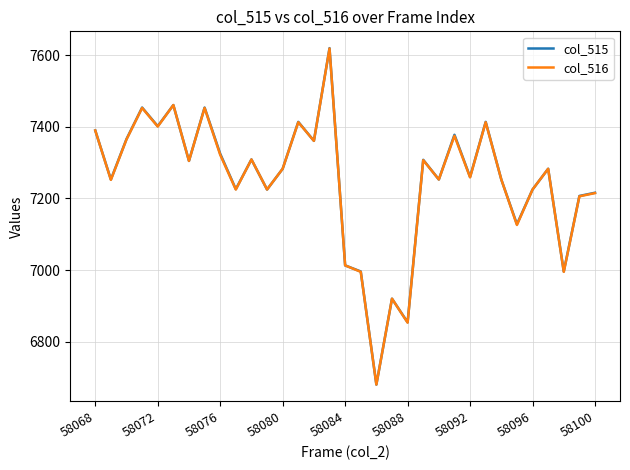

What is the highest value of the col_515 series?

7620